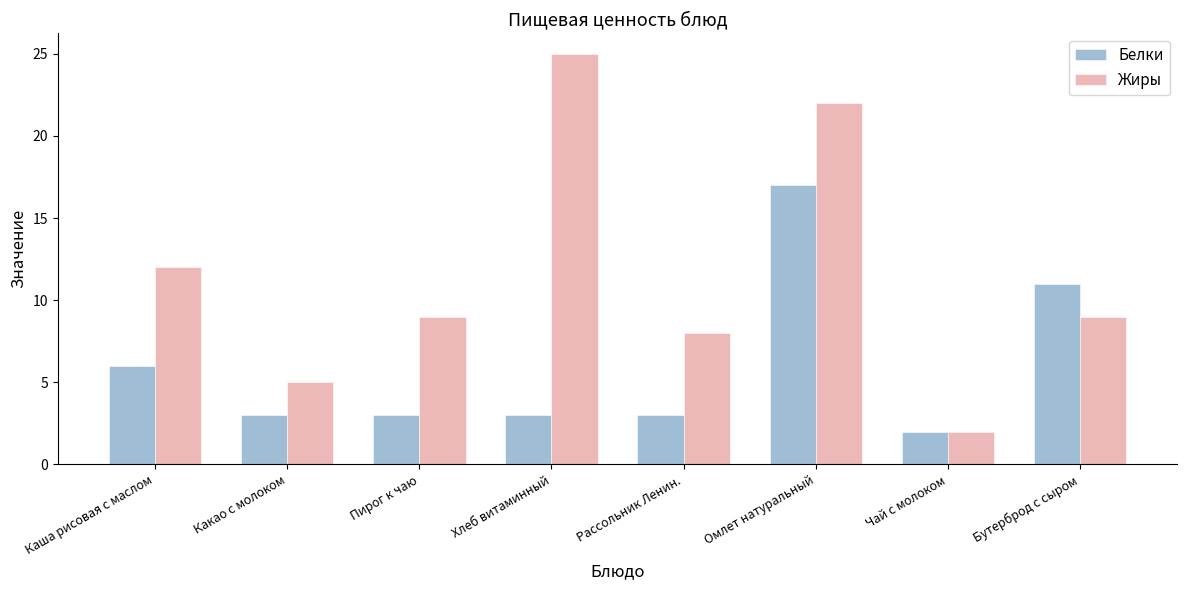

Which series changed the most between Пирог к чаю and Бутерброд с сыром?

Белки